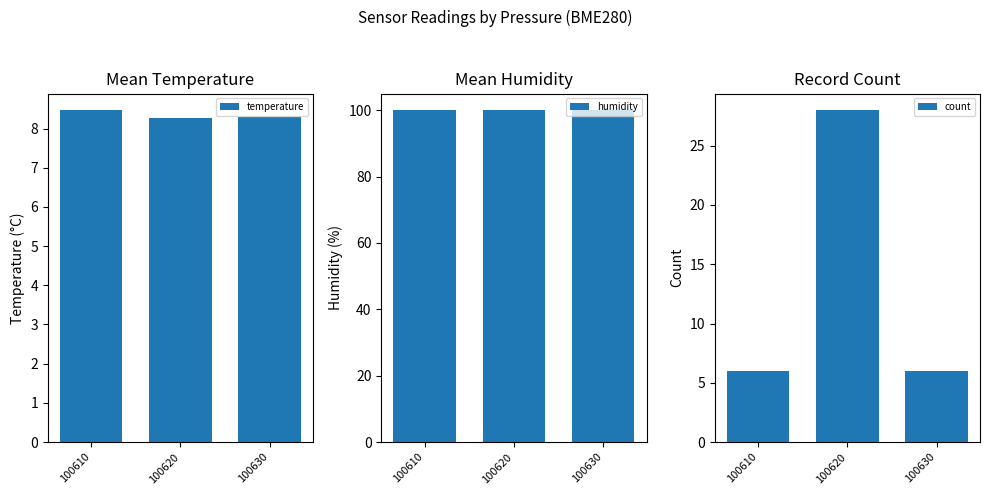

Reading left to right, what are all the values shown in this chart?

temperature: 100610=8.5	100620=8.3	100630=8.3
humidity: 100610=100.0	100620=100.0	100630=100.0
count: 100610=6.0	100620=28.0	100630=6.0